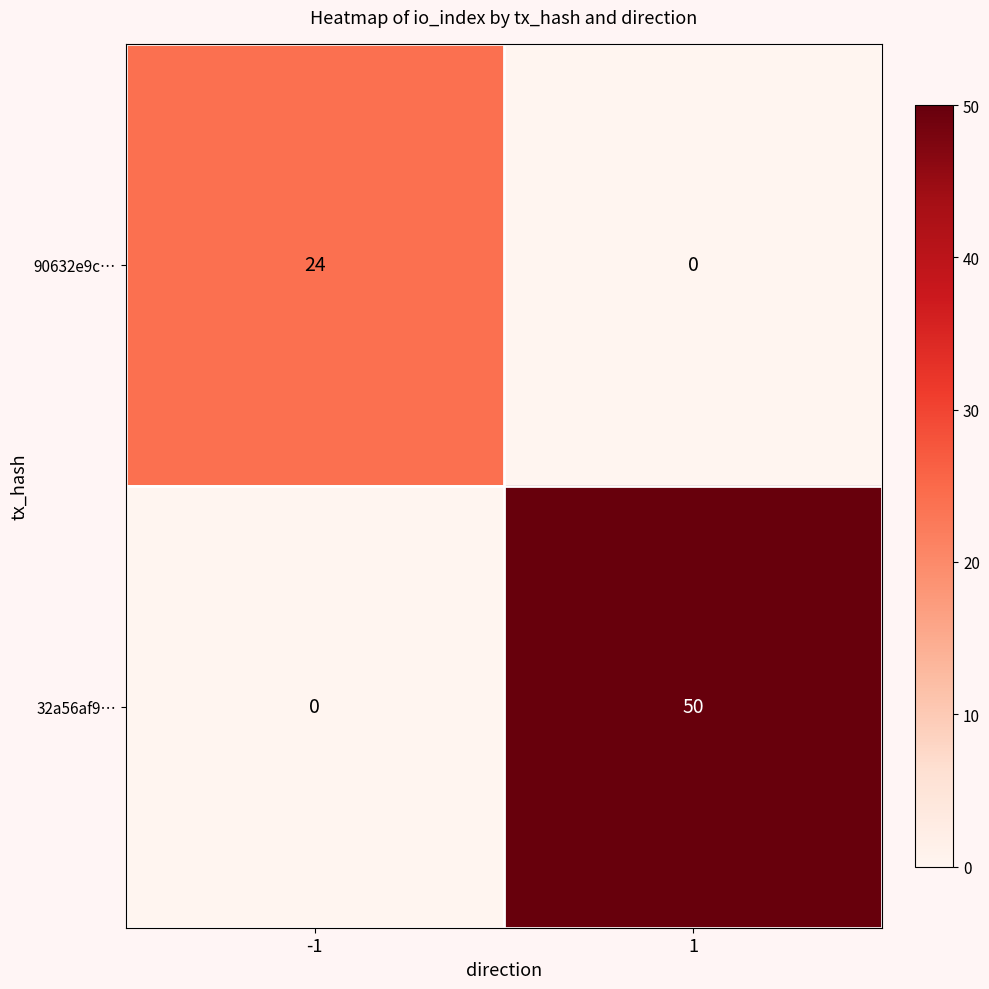

Is it true that 90632e9c… equals 40 at -1?

False